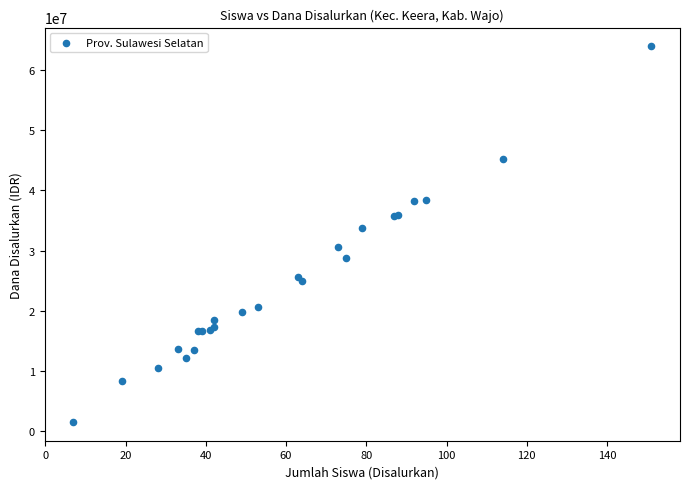

What Y value in the scatter plot is closest to 32737500?

33750000